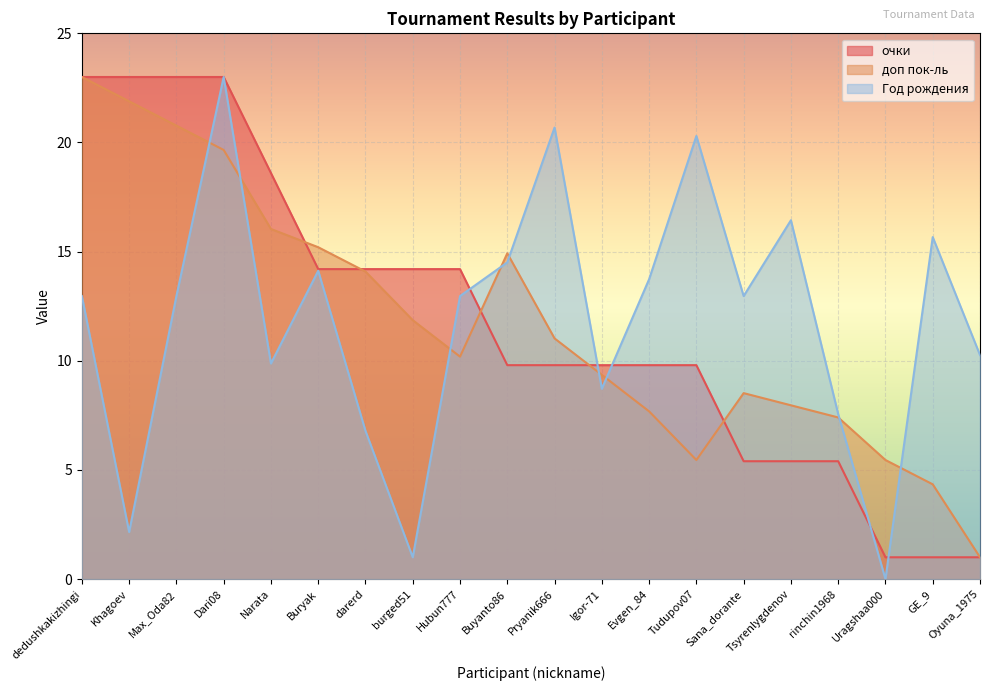

What position from the right is Max_Oda82?

18